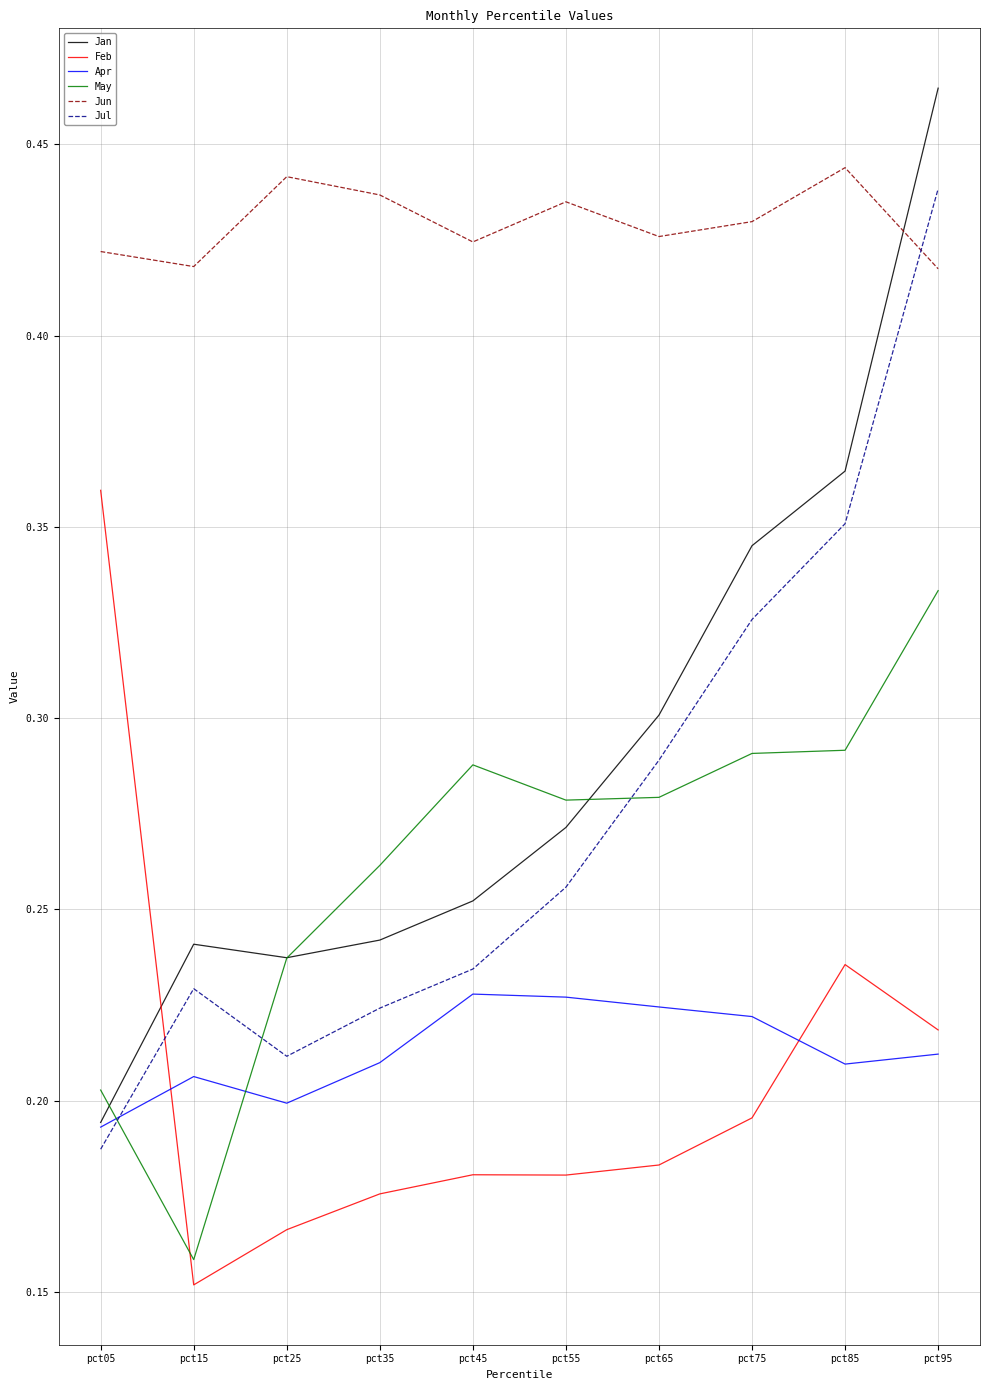

Which label corresponds to the smallest value in the chart?

pct15